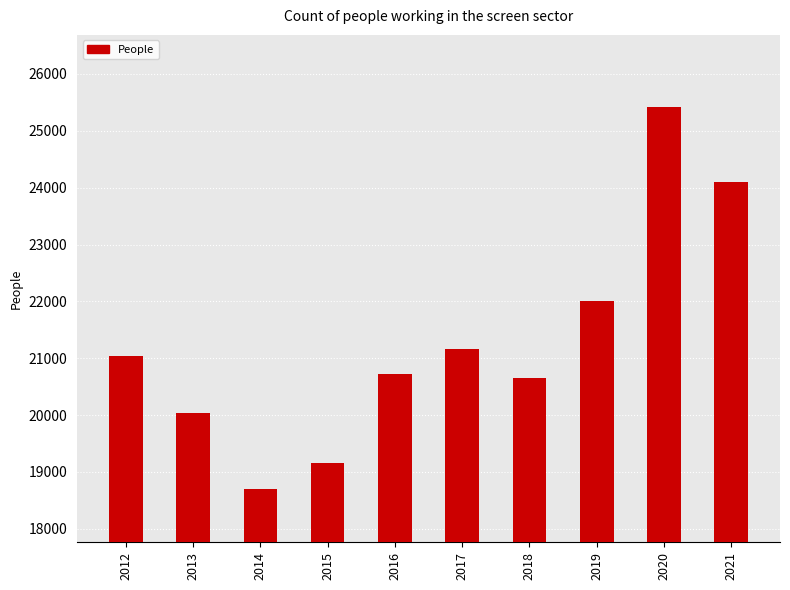

Is it true that the value at 2018 is 20661?

True